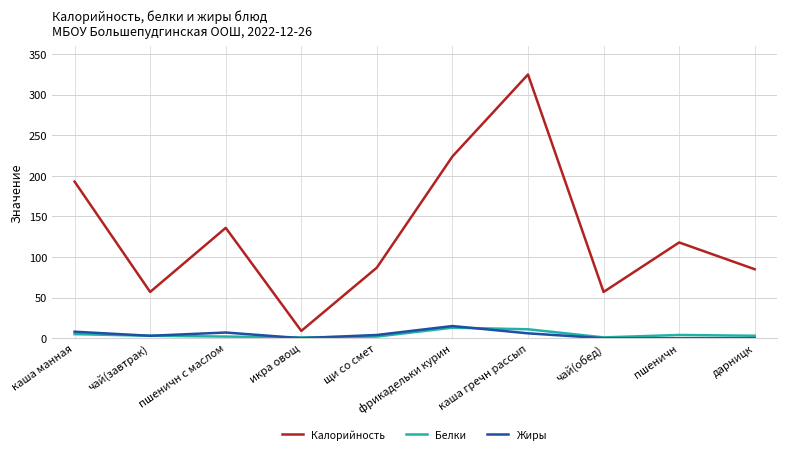

What is the approximate value of Белки at фрикадельки курин?

13